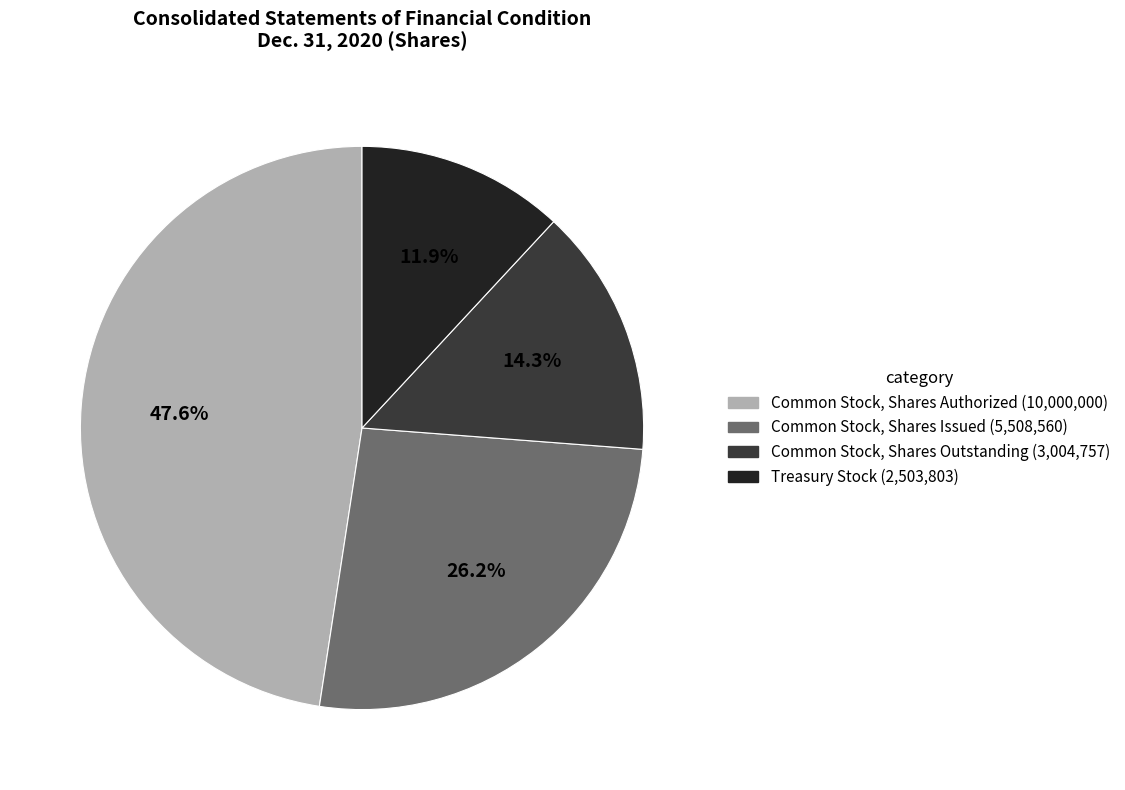

To the nearest percent, what is the difference between the largest and smallest slice percentages?

36%